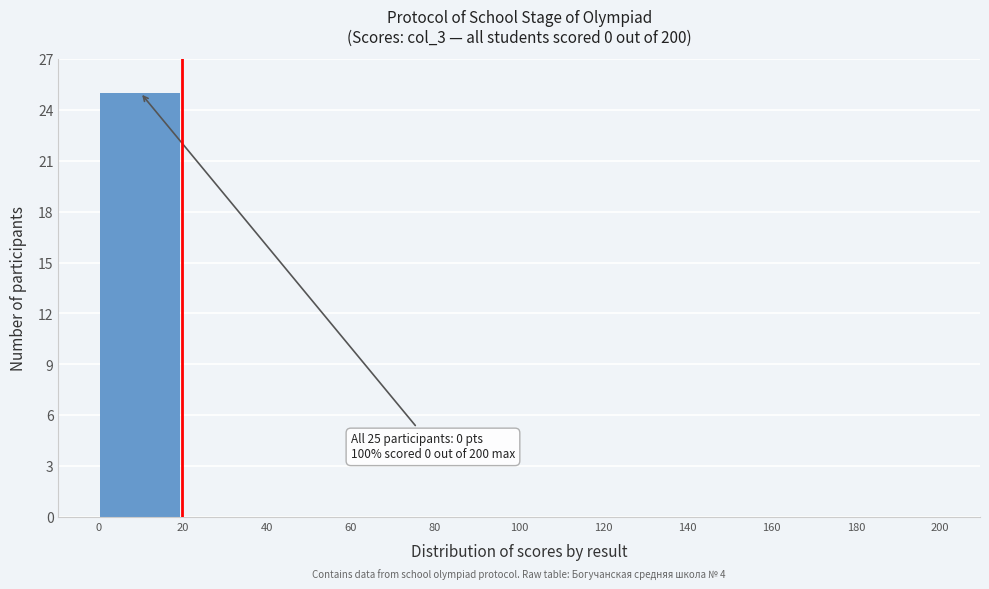

Over which range of the x-axis is the bar tallest?

0 to 20